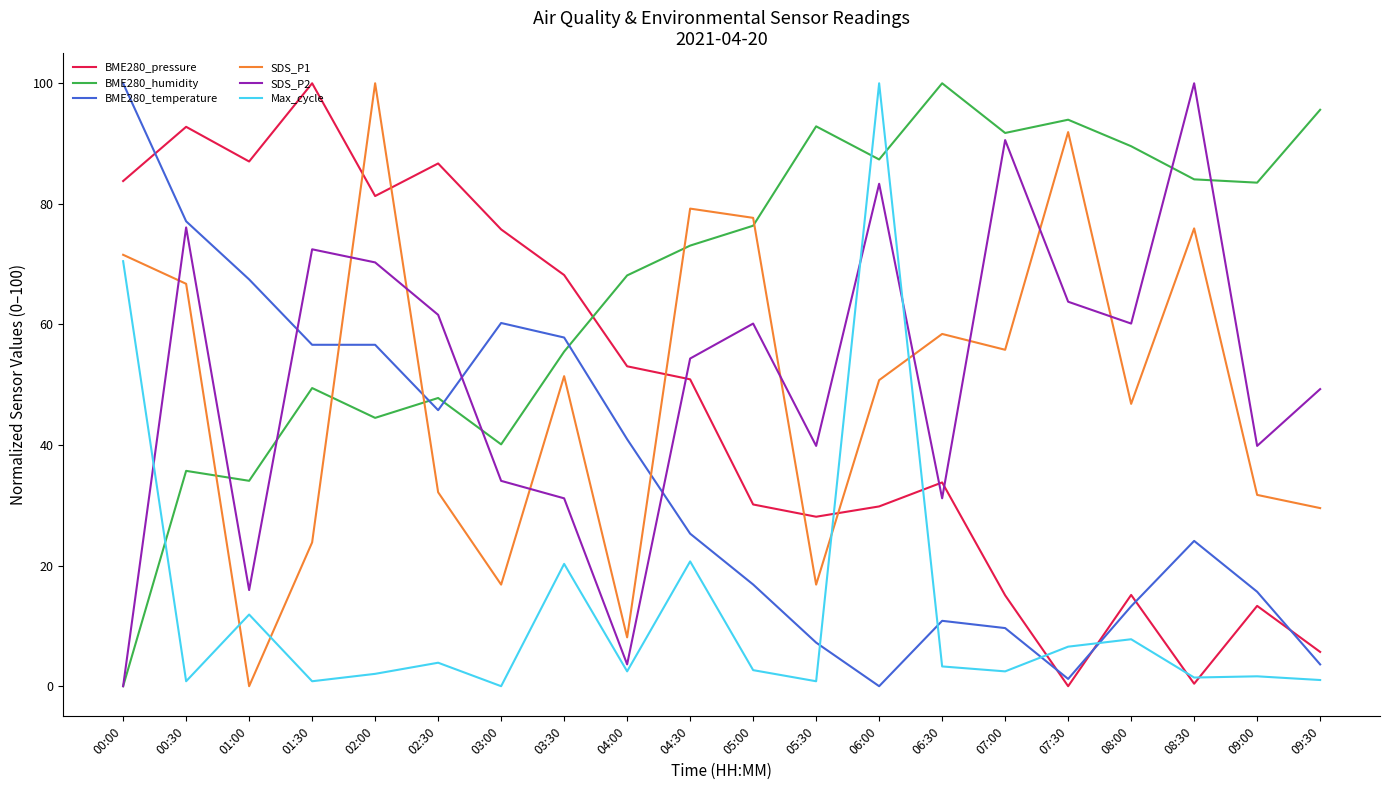

At which label is BME280_temperature closest to 50?

02:30